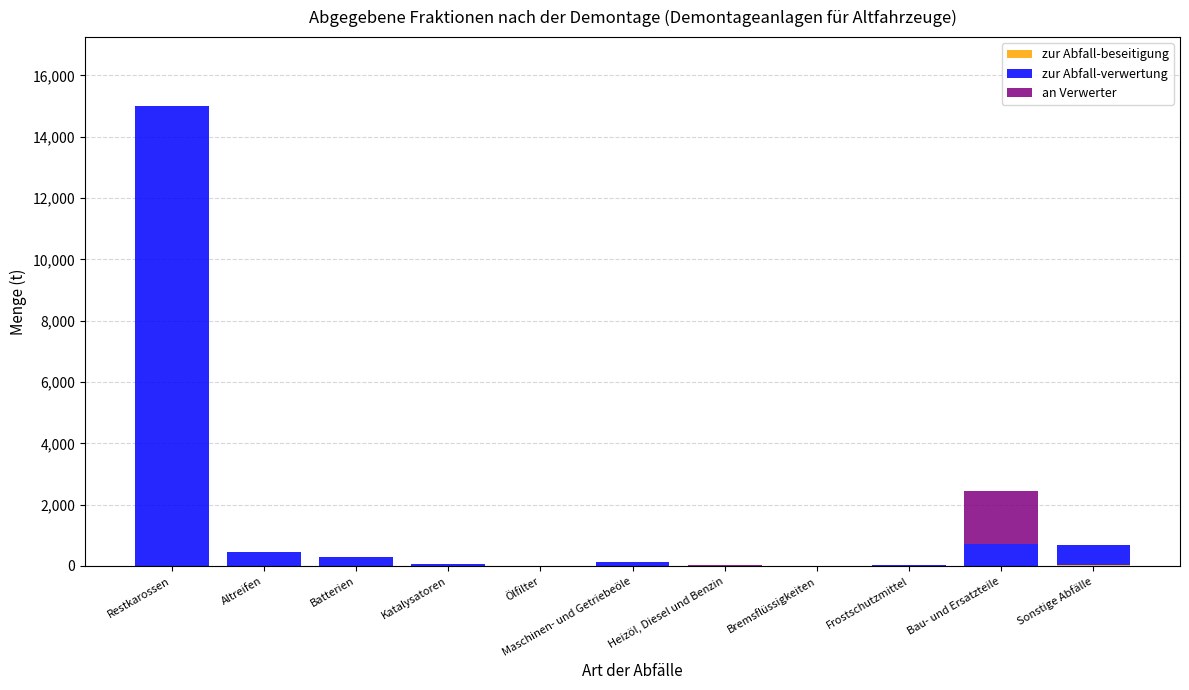

At which category is the sum across all series the highest?

Restkarossen